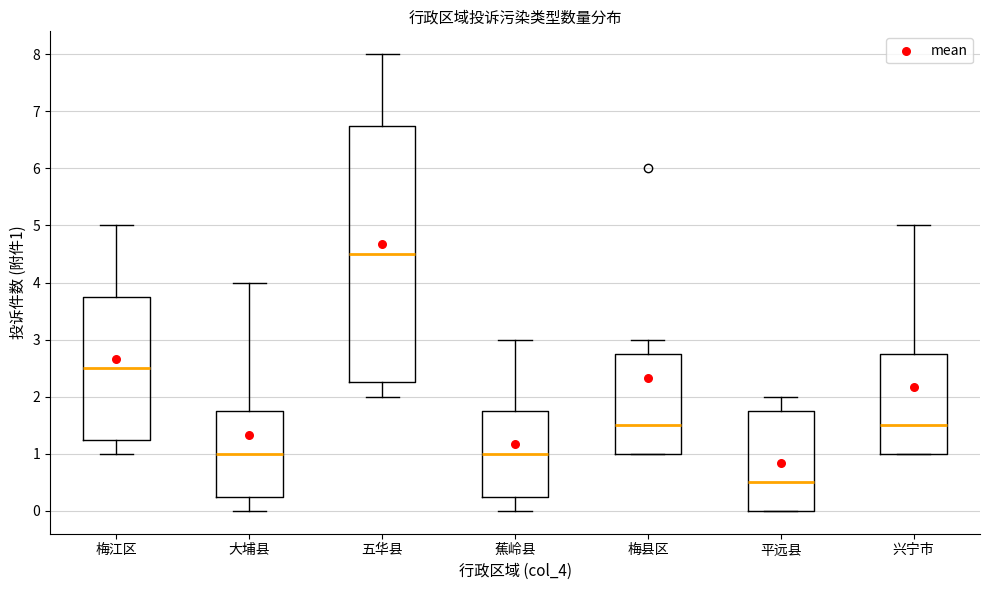

Where does the median line of the box for 大埔县 sit on the y-axis? The values are not printed on the chart, so give them approximately, as read against the axis.

1.0